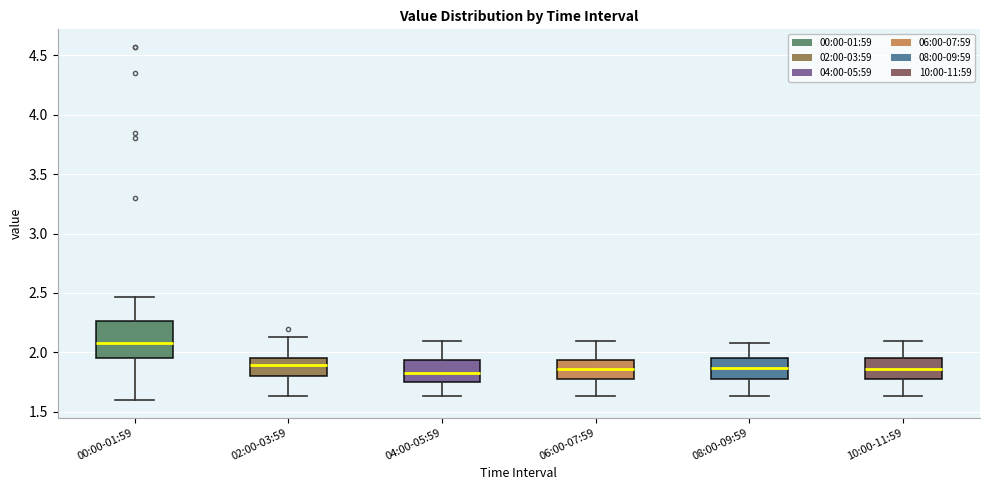

Where does the upper whisker of the box for 04:00-05:59 end on the y-axis? The values are not printed on the chart, so give them approximately, as read against the axis.

2.10